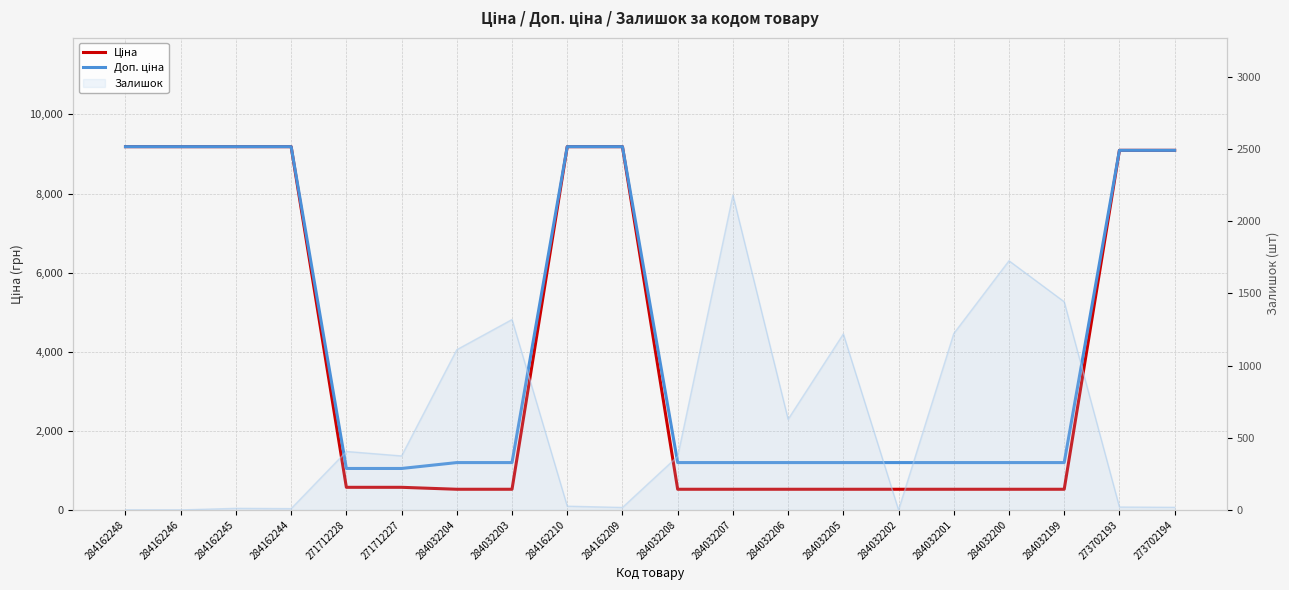

At 284162246, list the series in order from smallest to largest.

Ціна, Доп. ціна